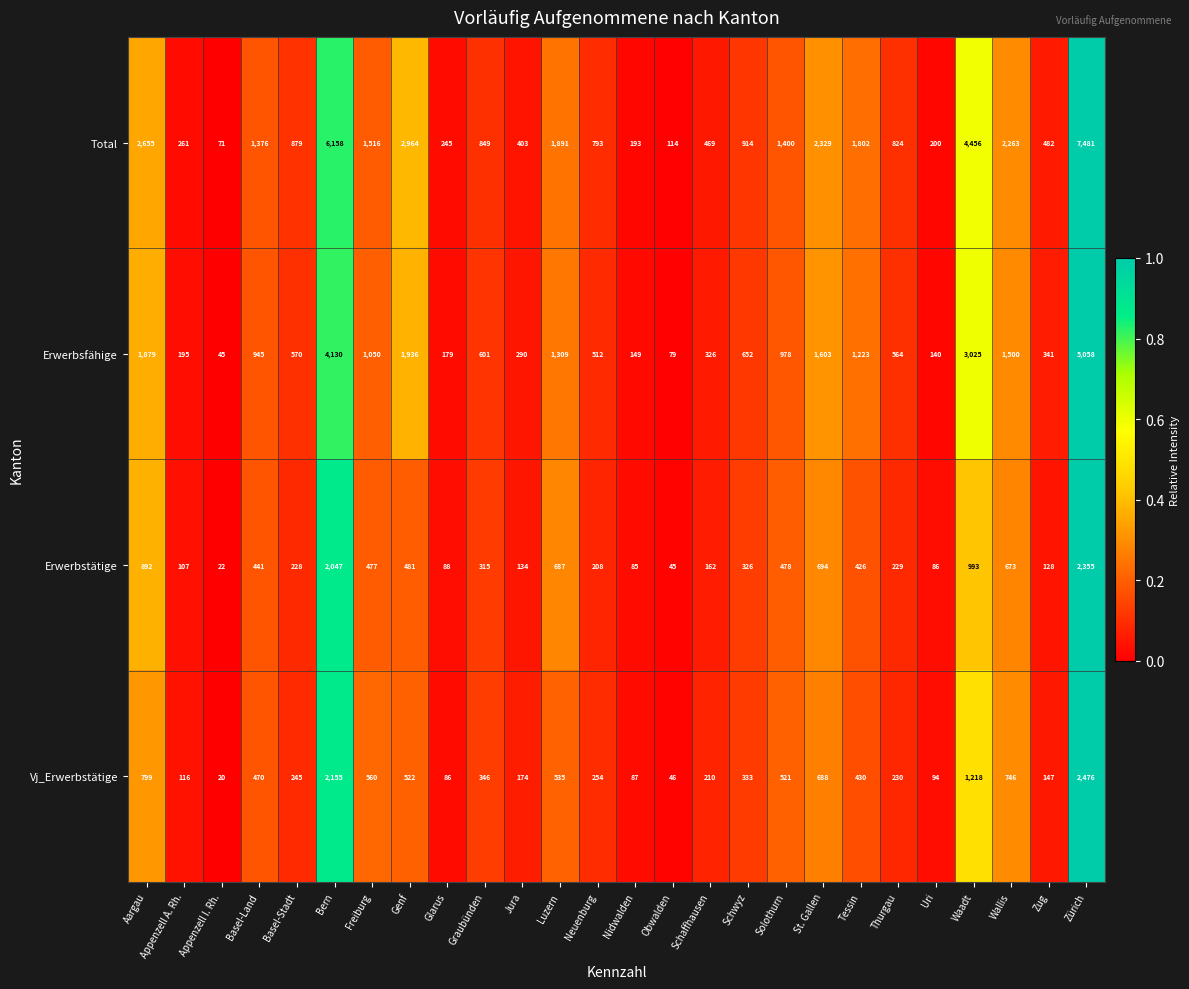

What is the average value of the Total series?

1653